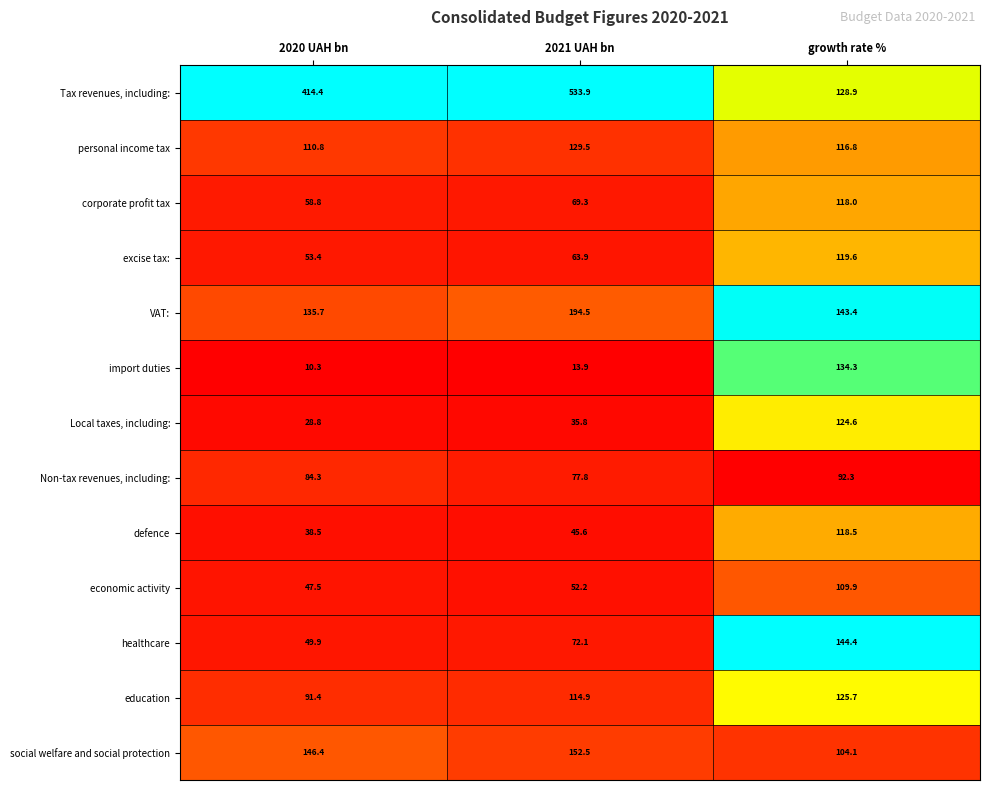

Which label corresponds to the smallest value in the chart?

2020 UAH bn